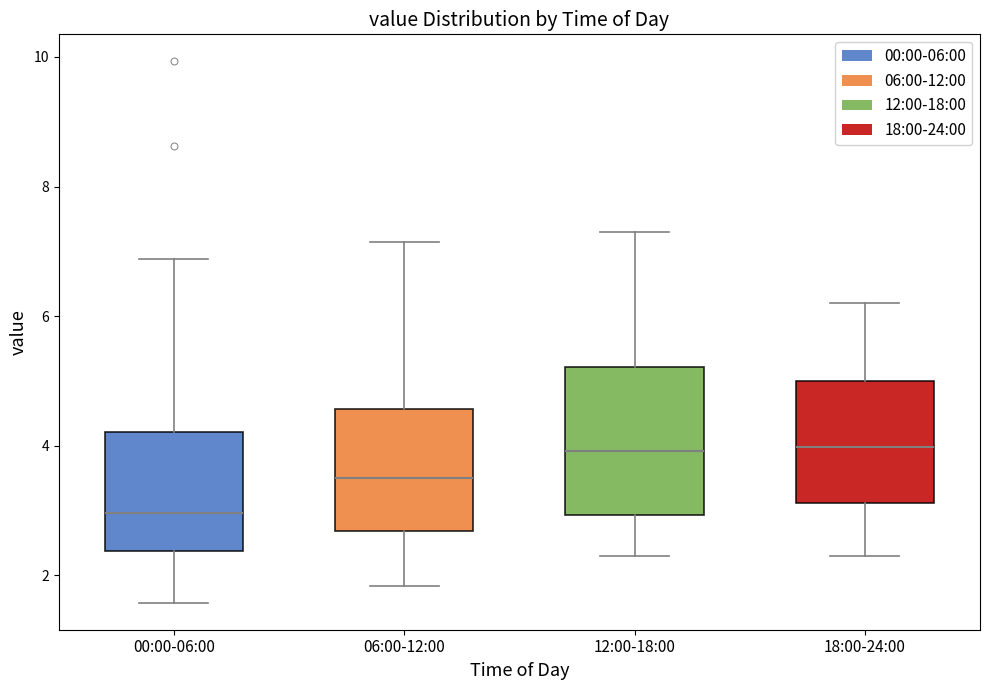

Reading left to right, read every box against the y-axis: the position of its median line, the range the box covers, and the ends of its whiskers. The values are not printed on the chart, so give them approximately, as read against the axis.

00:00-06:00: median 3.0, box 2.4 to 4.2, whiskers 1.6 to 6.8
06:00-12:00: median 3.6, box 2.6 to 4.6, whiskers 1.8 to 7.2
12:00-18:00: median 4.0, box 3.0 to 5.2, whiskers 2.4 to 7.4
18:00-24:00: median 4.0, box 3.2 to 5.0, whiskers 2.4 to 6.2